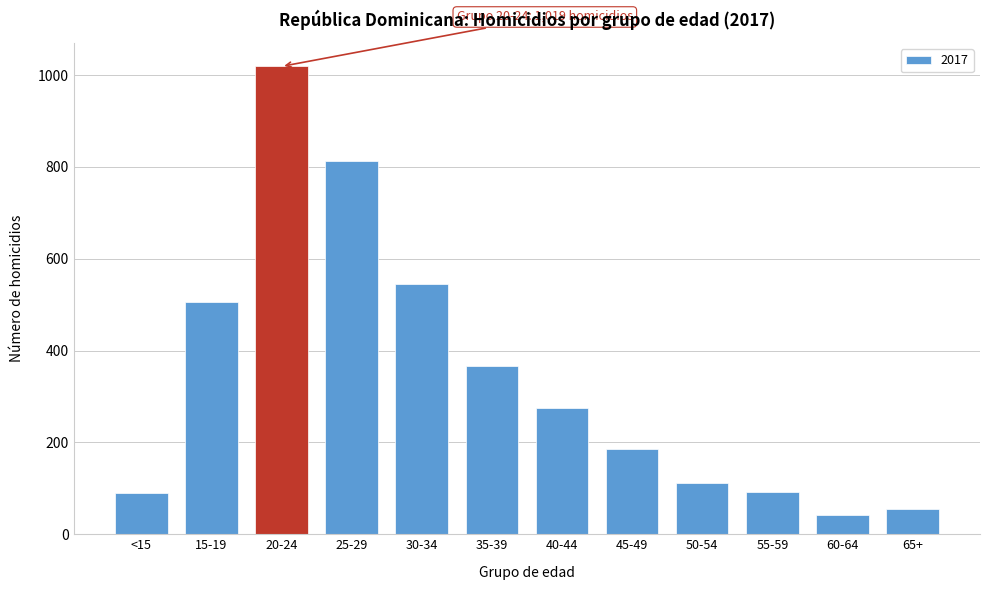

Which has a higher value, 40-44 or 25-29?

25-29